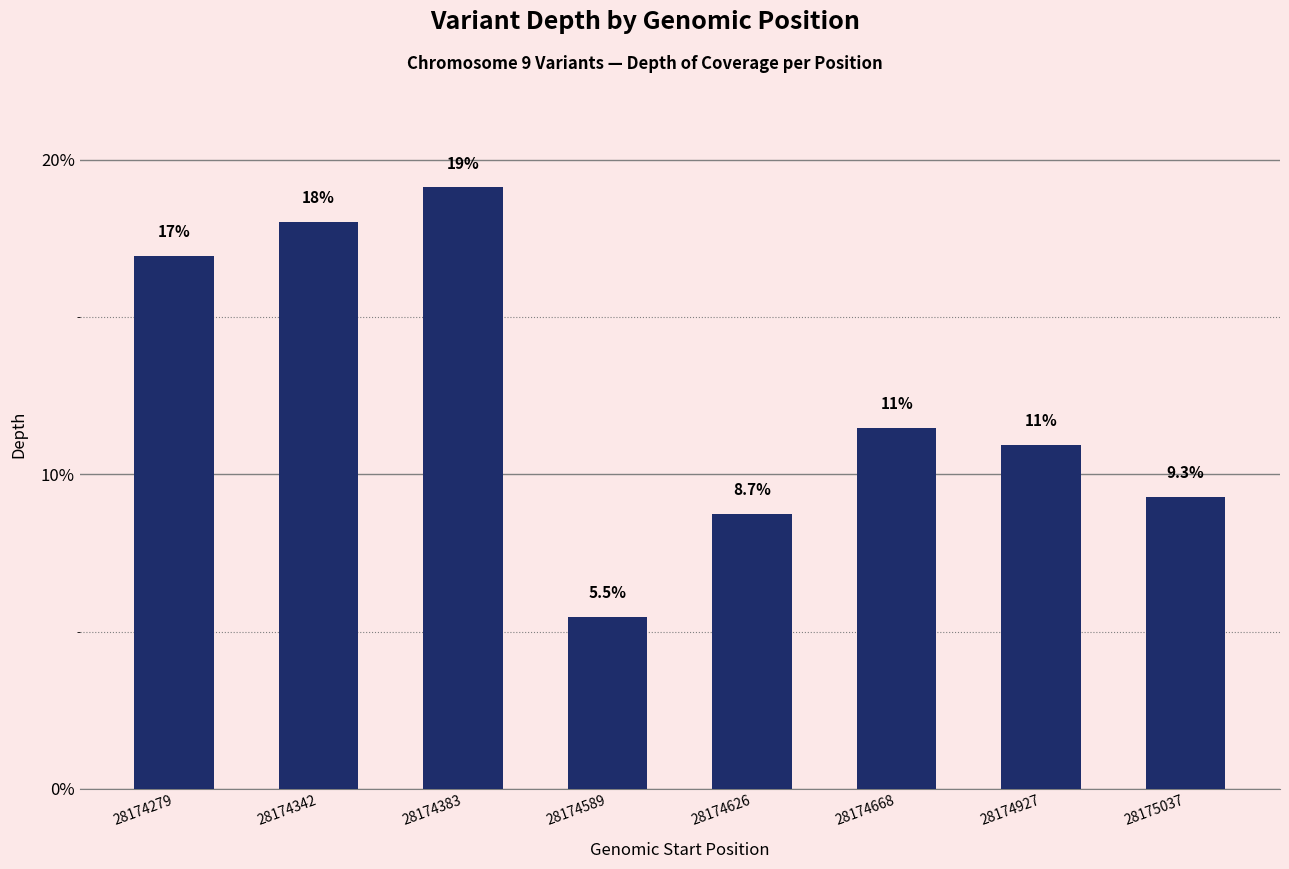

How many data points are above 11?

4